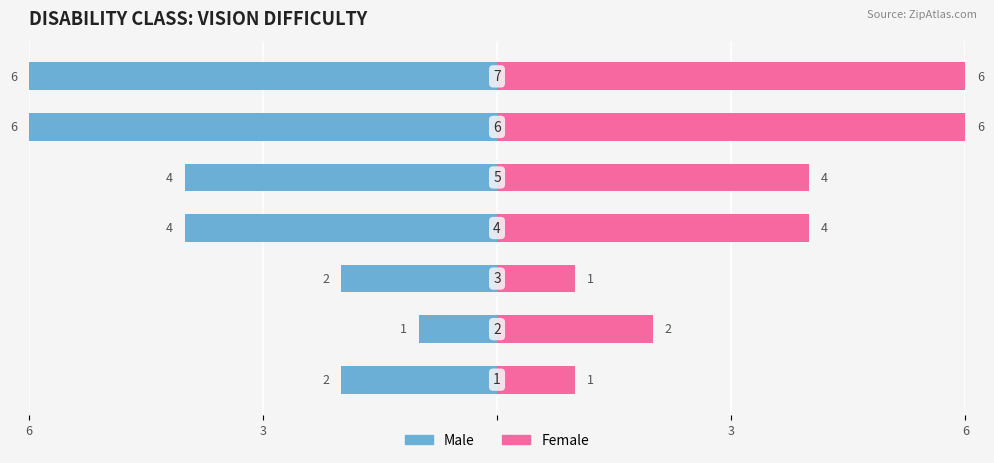

Reading left to right, what are all the values shown in this chart?

Male: -2	-1	-2	-4	-4	-6	-6
Female: 1	2	1	4	4	6	6